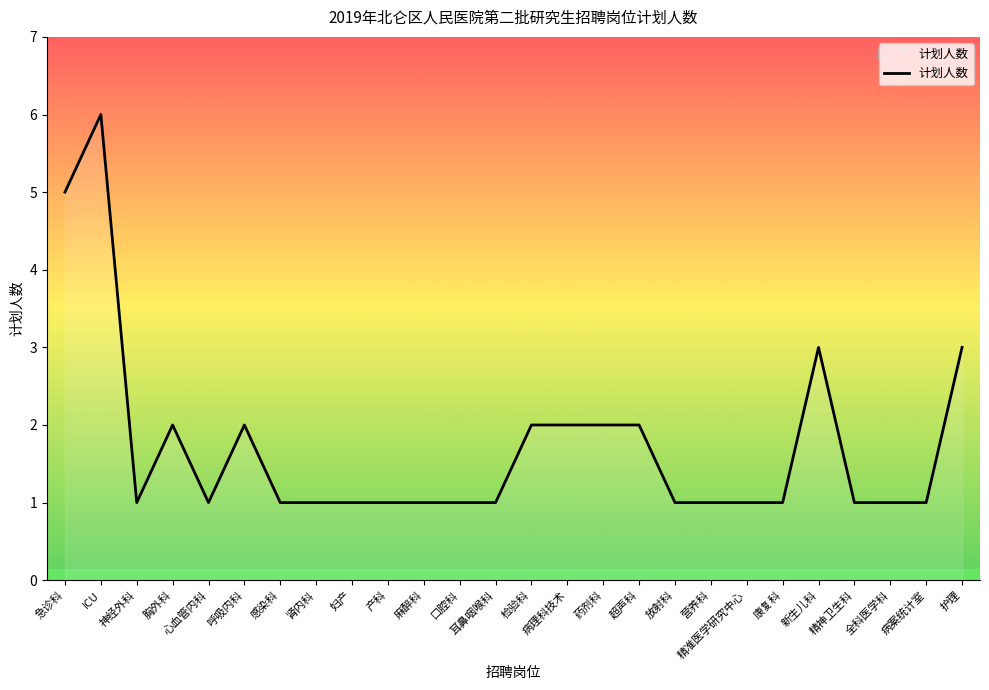

What position from the left is 口腔科?

12